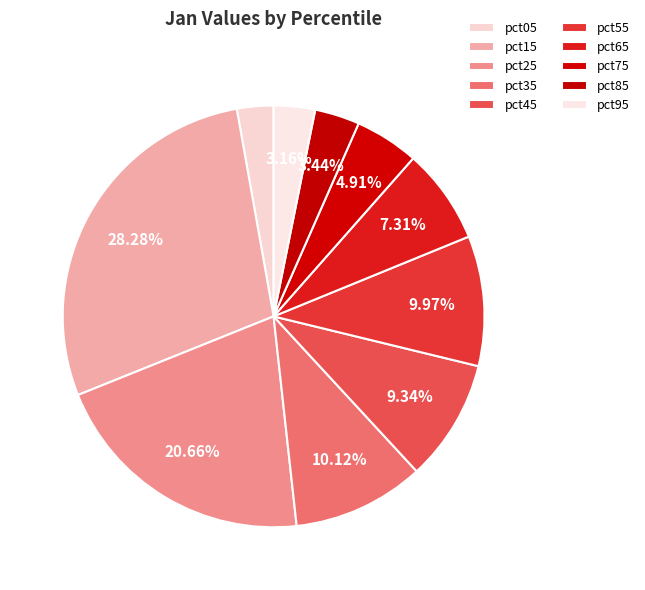

How many segments does this pie chart have?

10